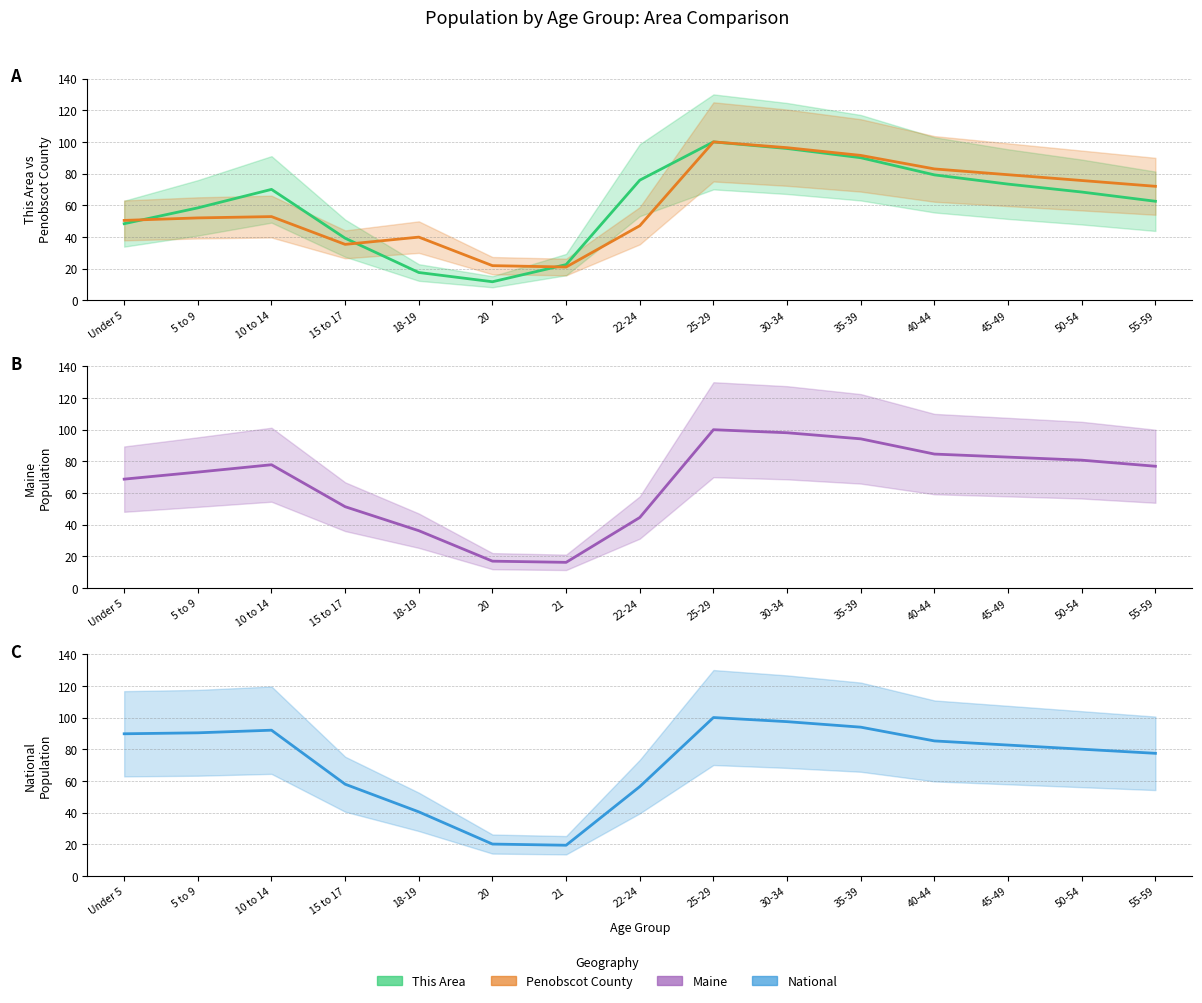

What is the average value of the National series?

72.2